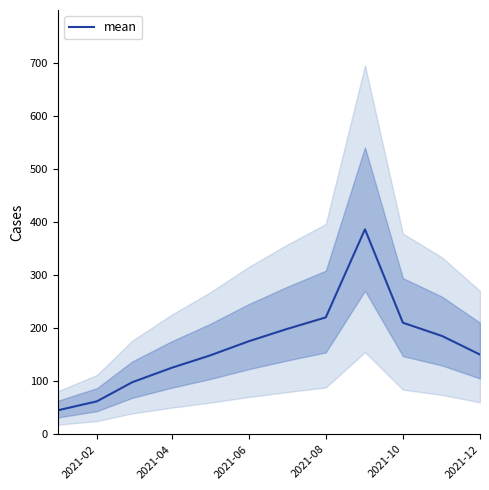

What is the minimum value for mean?

45